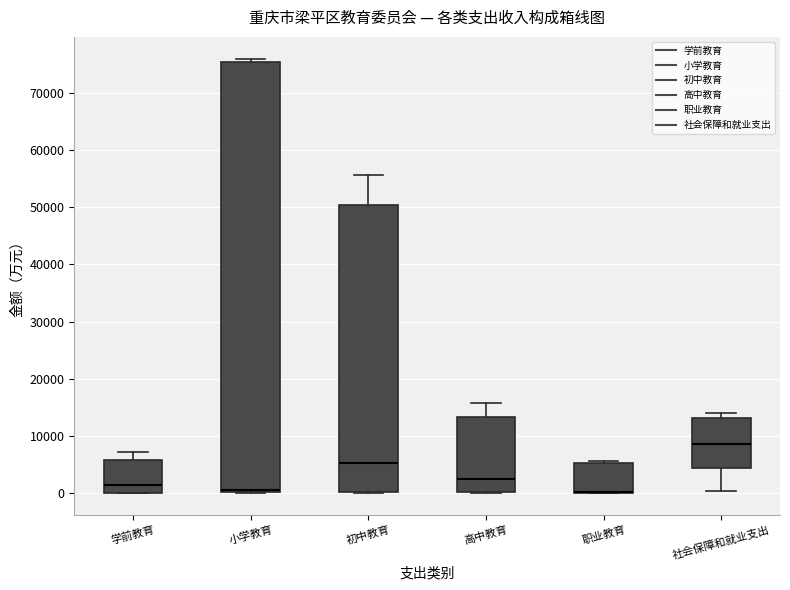

Reading left to right, transcribe this box plot: for each box, give where its median line is, the range the box spans, and where its two whiskers end, as read against the y-axis. The values are not printed on the chart, so give them approximately, as read against the axis.

学前教育: median 1000, box 0 to 6000, whiskers 0 to 7000
小学教育: median 0 (drawn on the box's lower edge), box 0 to 75000, whiskers 0 to 76000
初中教育: median 5000, box 0 to 50000, whiskers 0 to 56000
高中教育: median 2000, box 0 to 13000, whiskers 0 to 16000
职业教育: median 0 (drawn on the box's lower edge), box 0 to 5000, whiskers 0 to 6000
社会保障和就业支出: median 9000, box 4000 to 13000, whiskers 0 to 14000